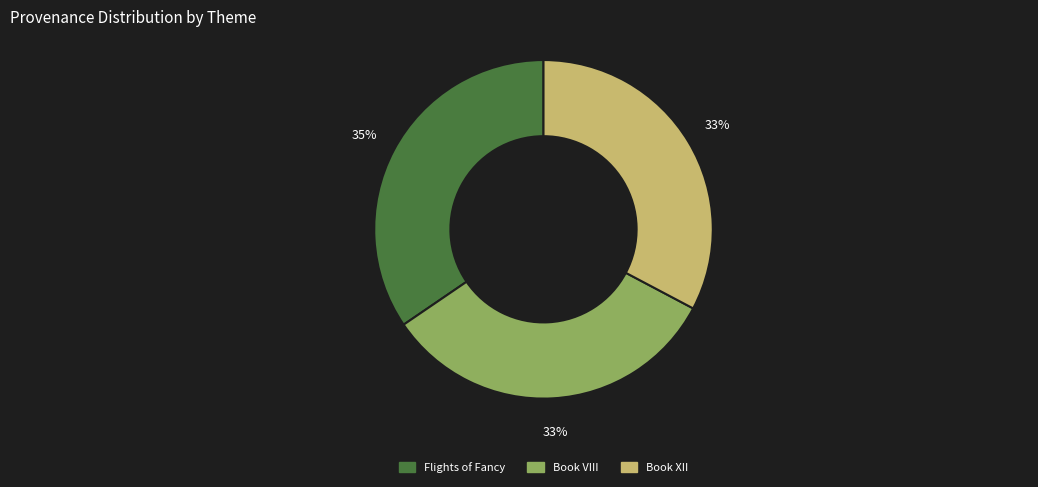

Is it true that Book VIII is 45% of the pie?

False